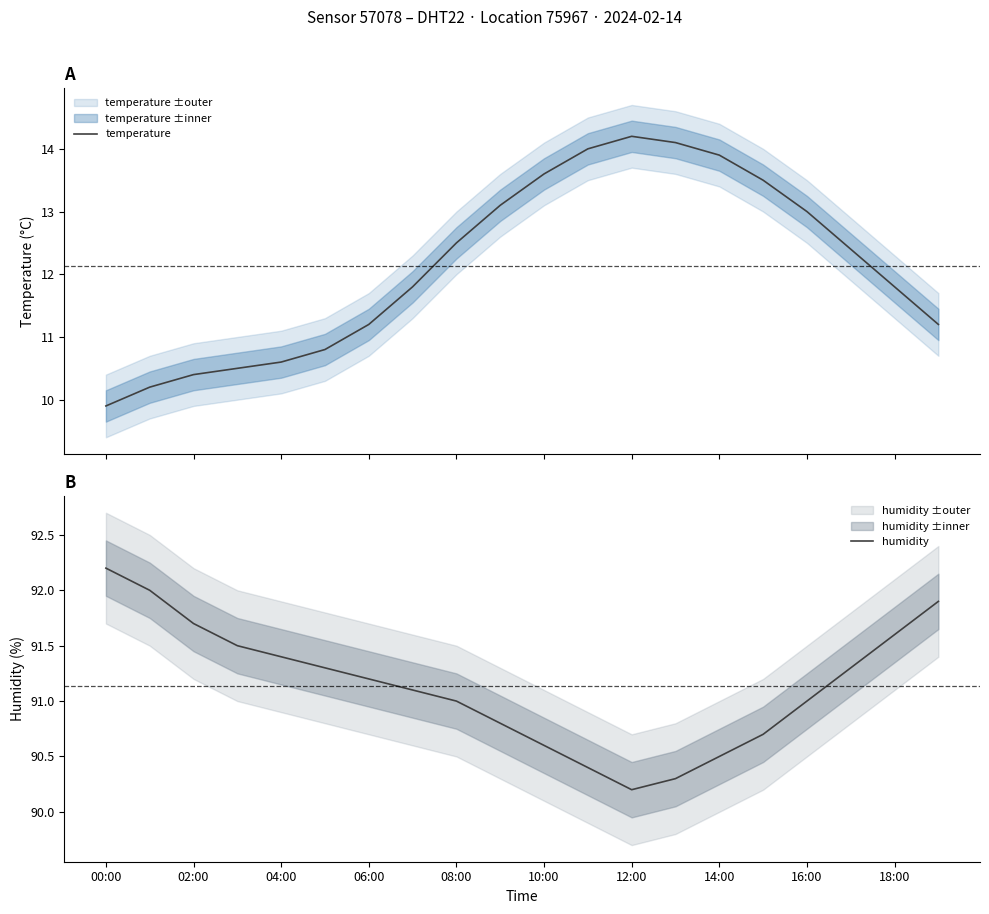

What is the difference between the humidity values at 16:00 and 12:00?

0.8